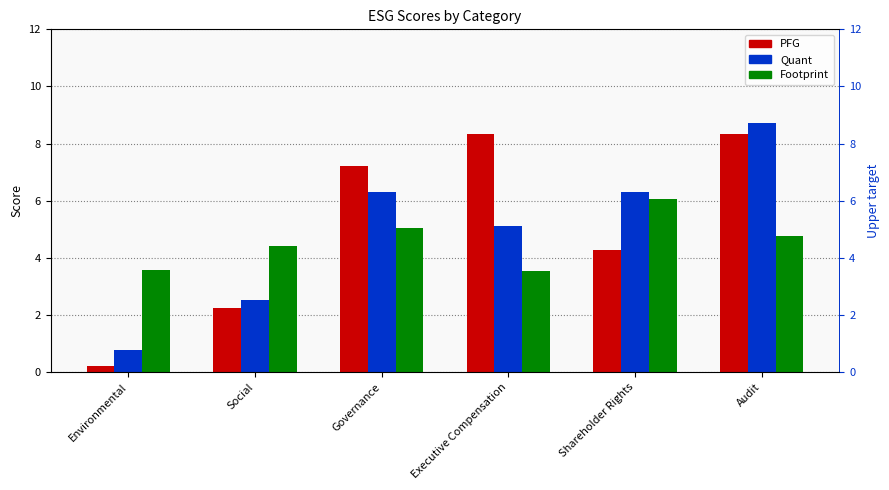

What position from the right is Shareholder Rights?

2